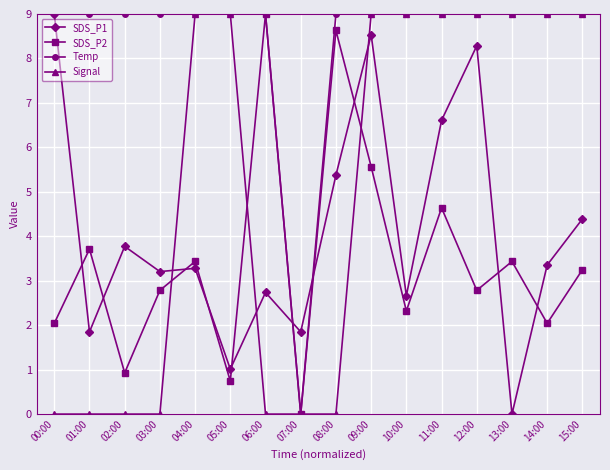

Count the number of data series in this chart.

4